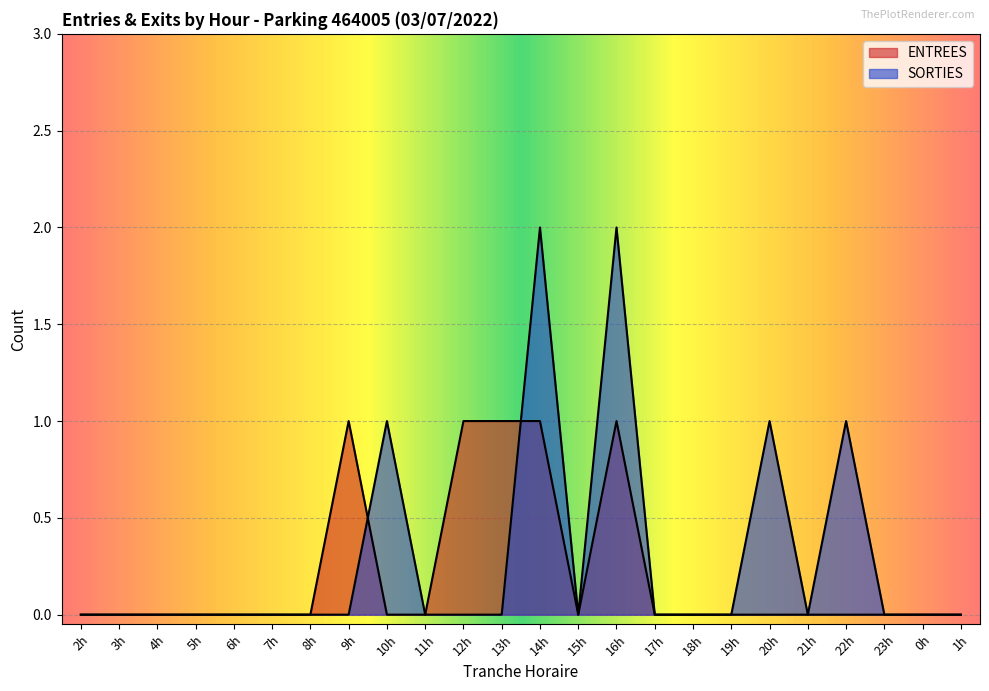

How many positive values does the SORTIES series have?

5